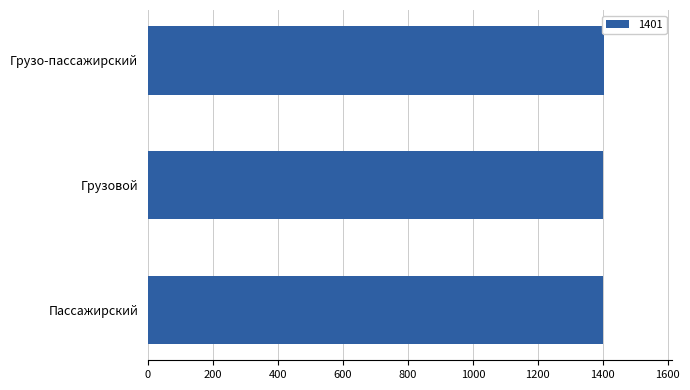

How many bars are there in total?

3